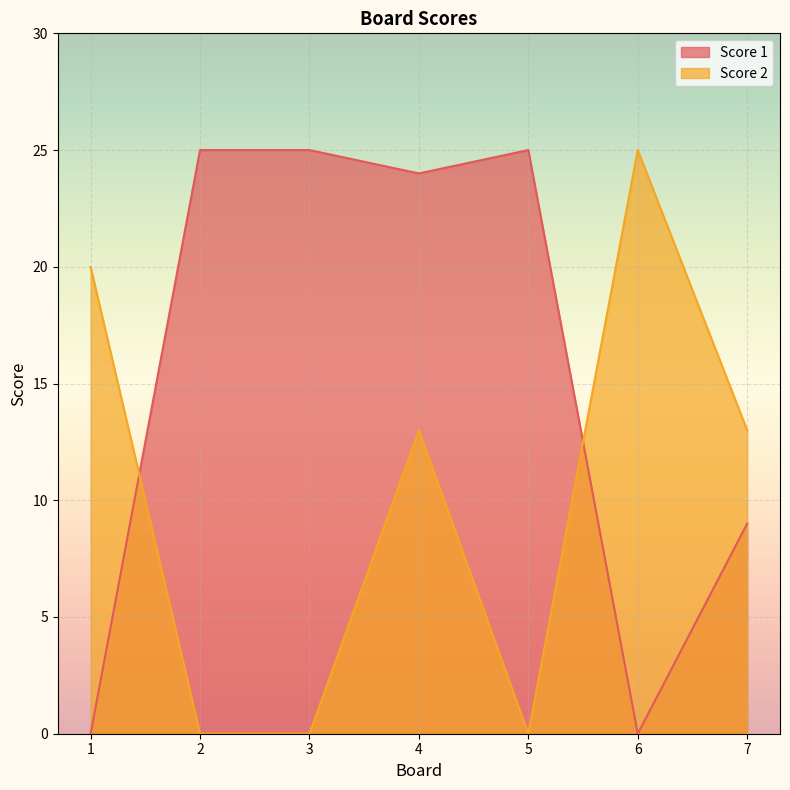

The value of Score 2 at 5 is 10. True or false?

False